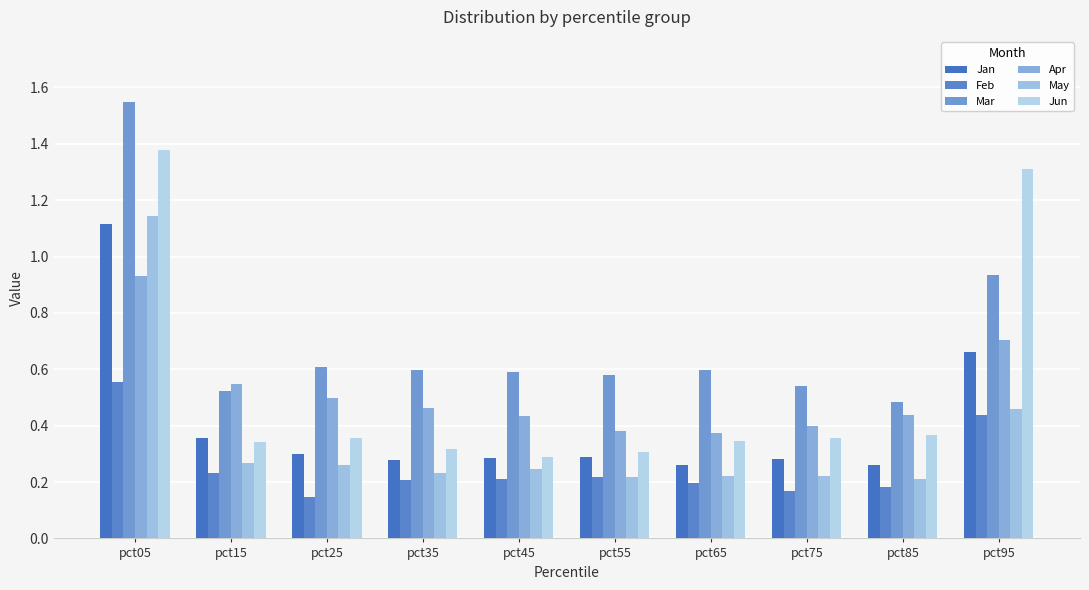

Is the value of Mar at pct85 greater than the value of Jan at pct35?

Yes